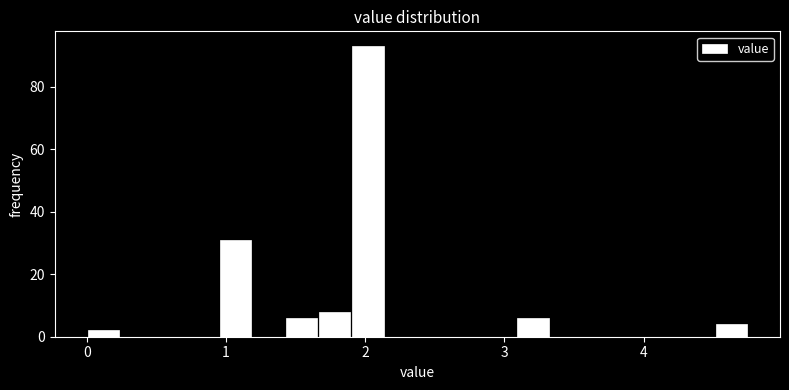

Around what value on the x-axis is the tallest bar? Give the approximate position of its centre, as read against the axis.

2.0